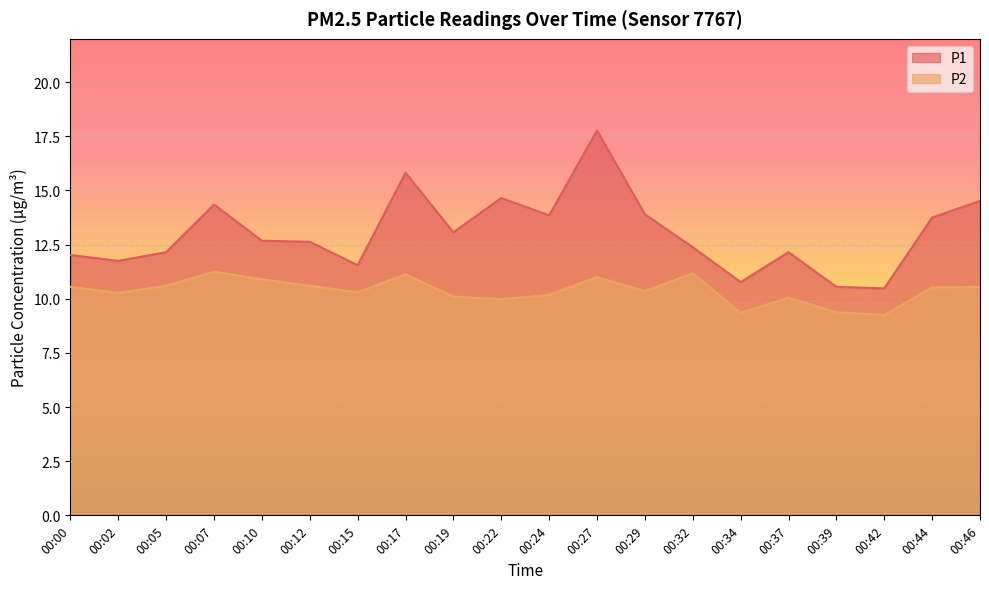

True or false: P2 and P1 cross at least once.

False